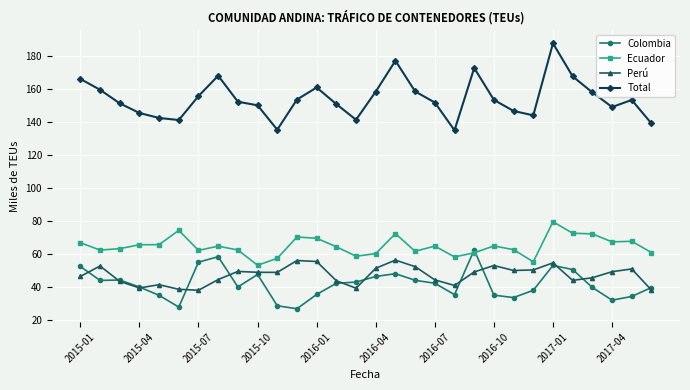

What is the value of the Ecuador point at the 28th from the left?

67.5